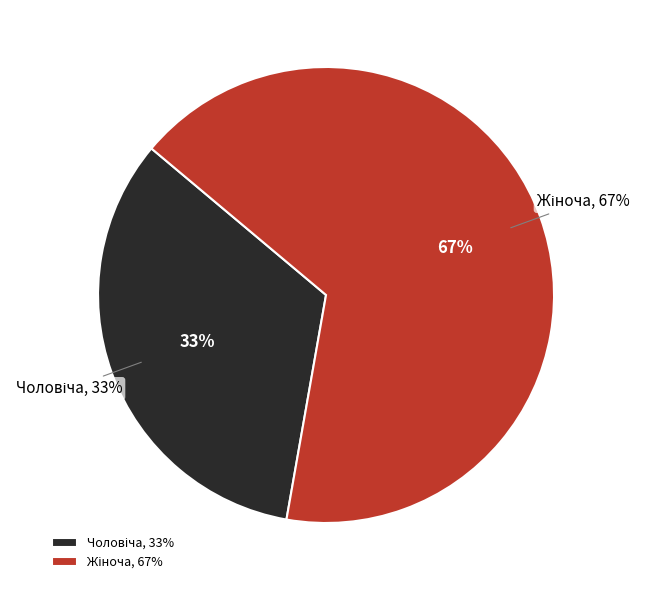

Does Жіноча account for over 50% of the chart?

Yes